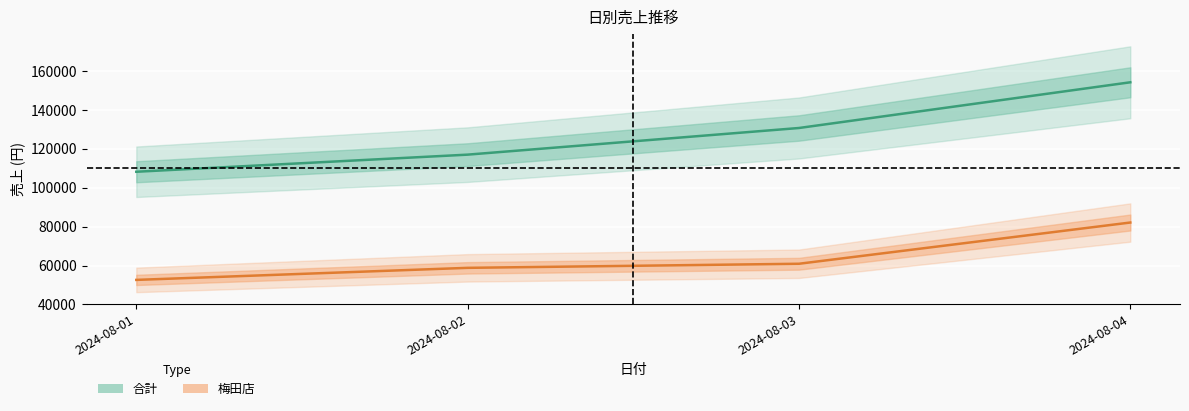

List the series in order of their peak value, highest first.

合計, 梅田店